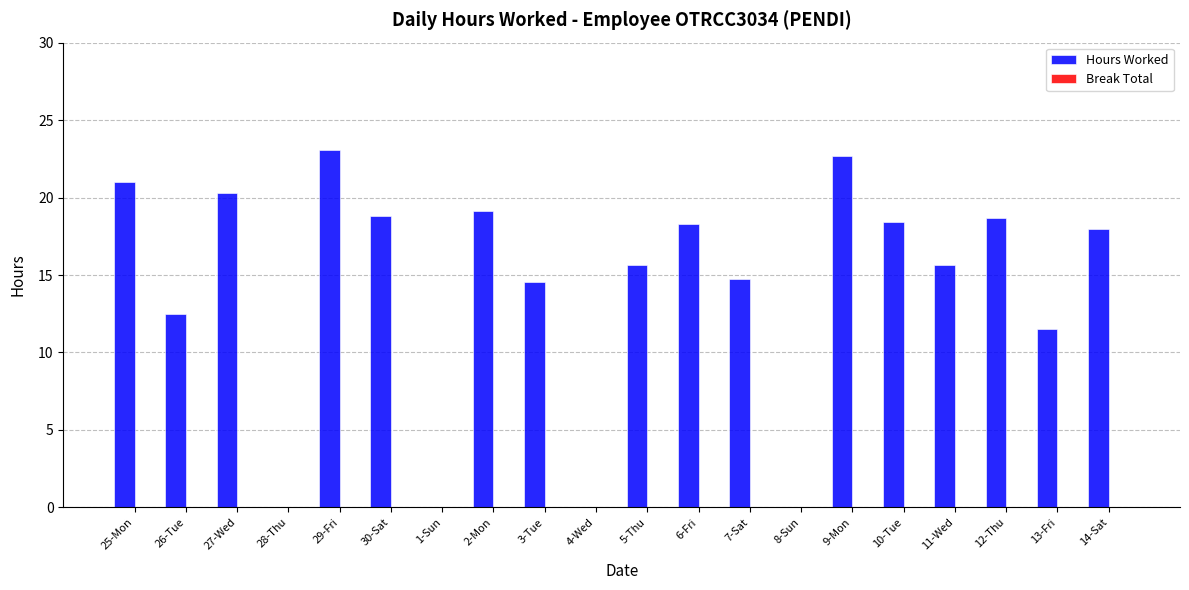

What is the sum of all values?

283.0